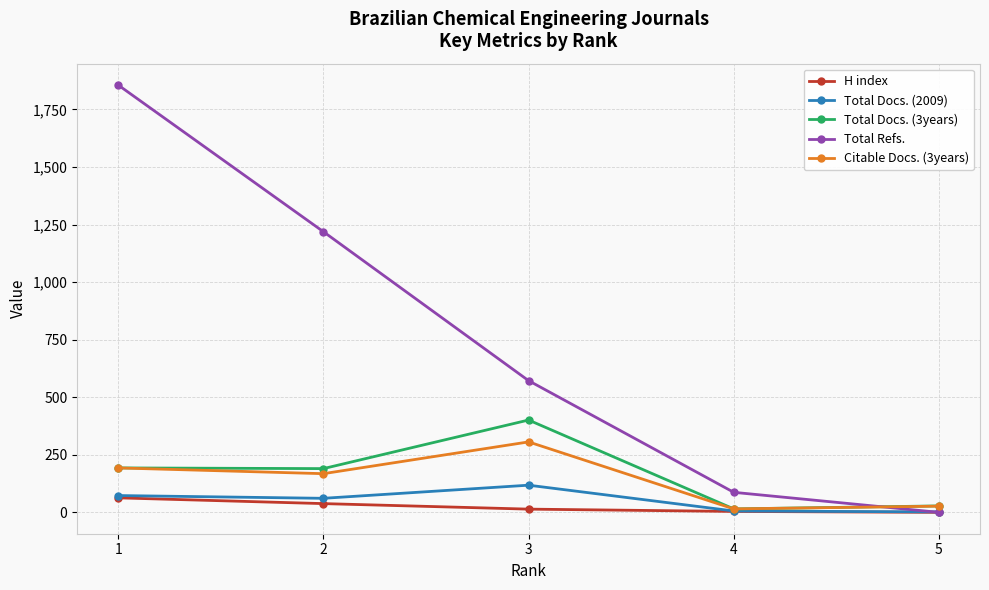

At which category does Citable Docs. (3years) reach its first local valley?

2